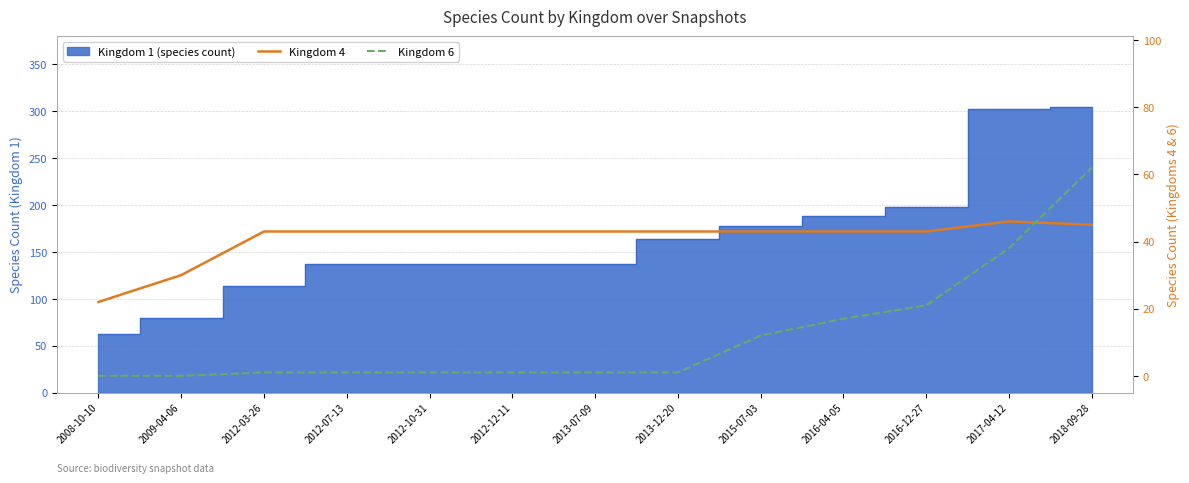

What is the average value of the Kingdom 6 series?

12